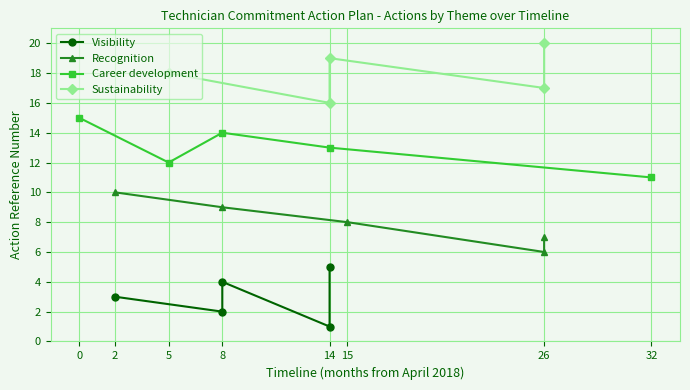

What is the sum of all Recognition values?

40